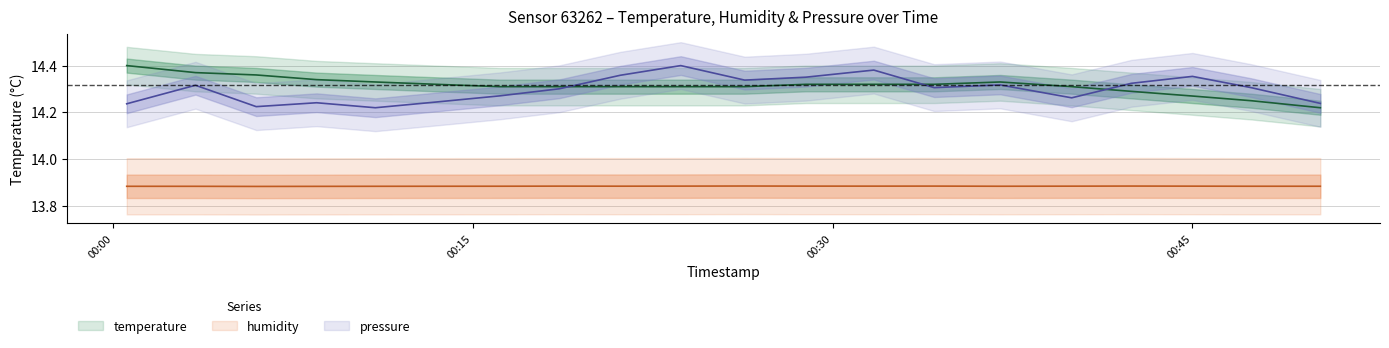

In temperature, how many points are higher than both neighbors (excluding endpoints)?

1